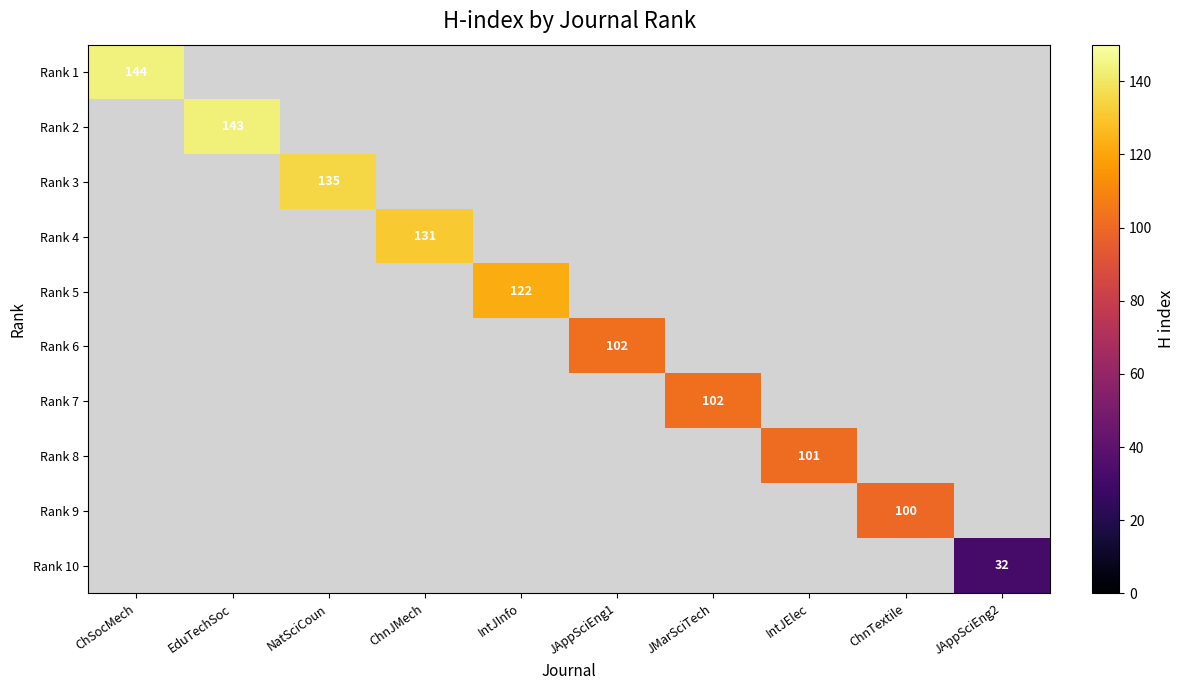

The Rank 3 series shows 58 at NatSciCoun. True or false?

False